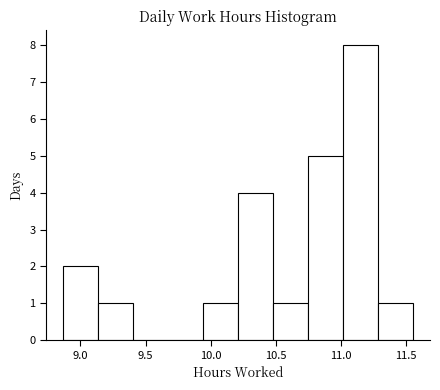

Reading left to right, list every bar in this chart as the range it spans on the x-axis followed by its height. Neither the bar edges nor the heights are printed on the chart, so give them approximately, as read against the axes.

8.85 to 9.15: 2
9.15 to 9.40: 1
9.40 to 9.65: 0
9.65 to 9.95: 0
9.95 to 10.20: 1
10.20 to 10.50: 4
10.50 to 10.75: 1
10.75 to 11.00: 5
11.00 to 11.30: 8
11.30 to 11.55: 1